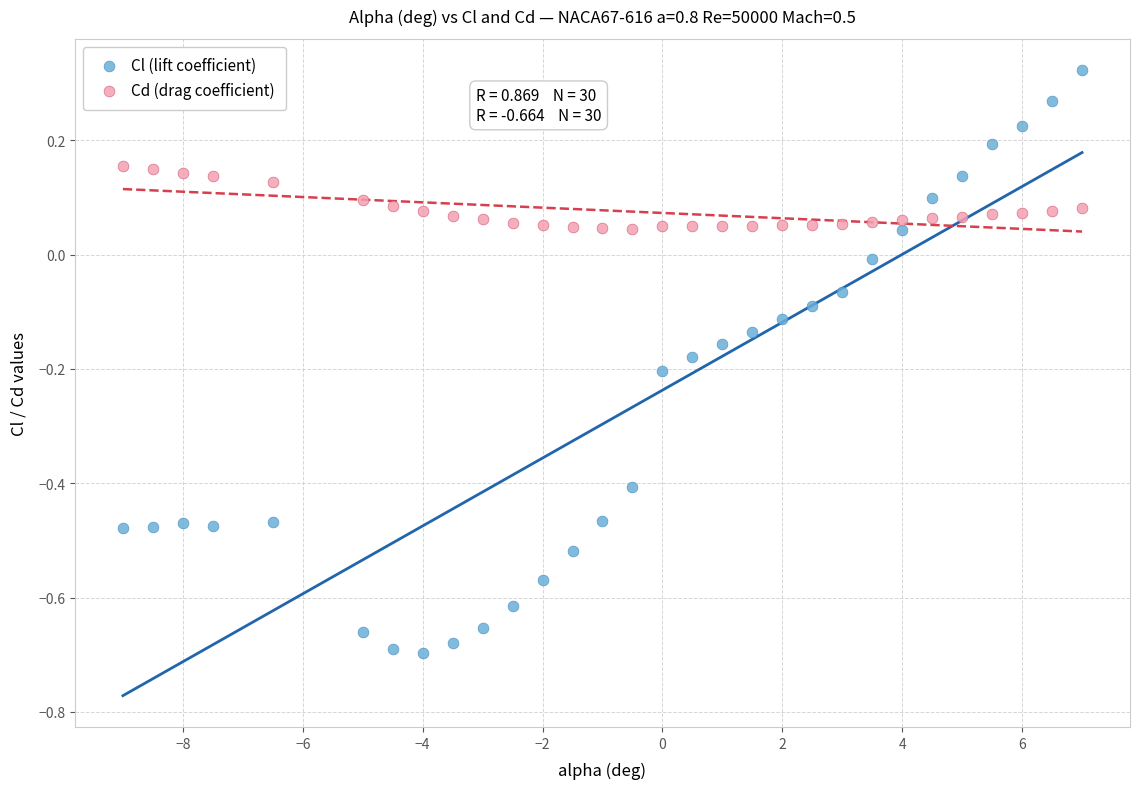

Which series contains the highest Y value?

Cl (lift coefficient)